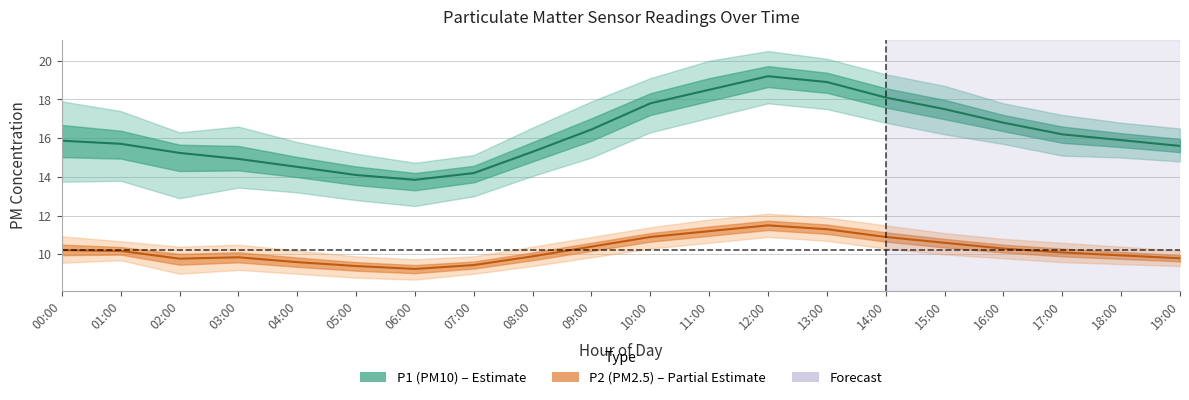

Is it true that P2_upper equals 10.4 at 18:00?

True